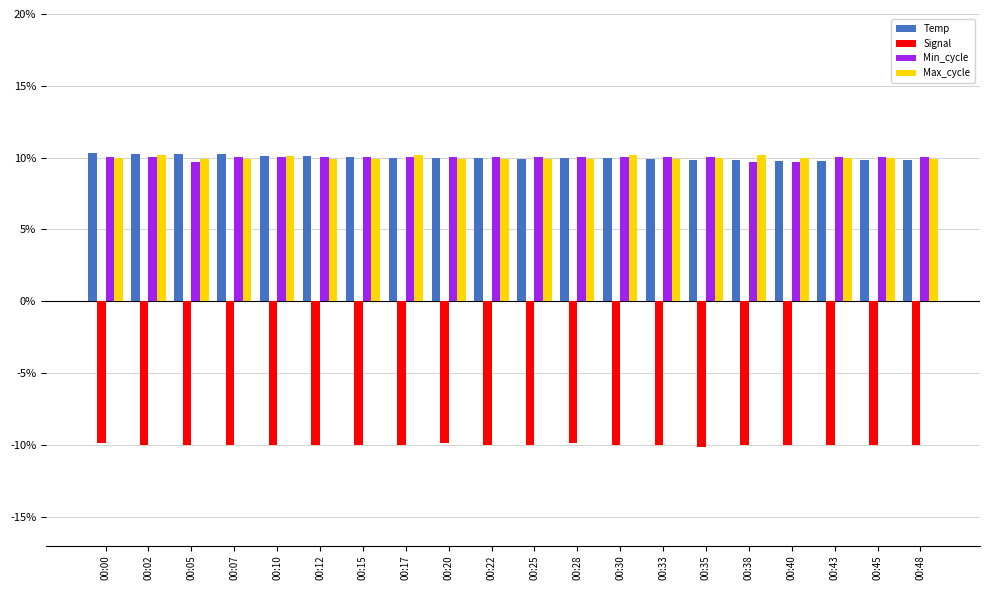

How many groups of bars are there?

20